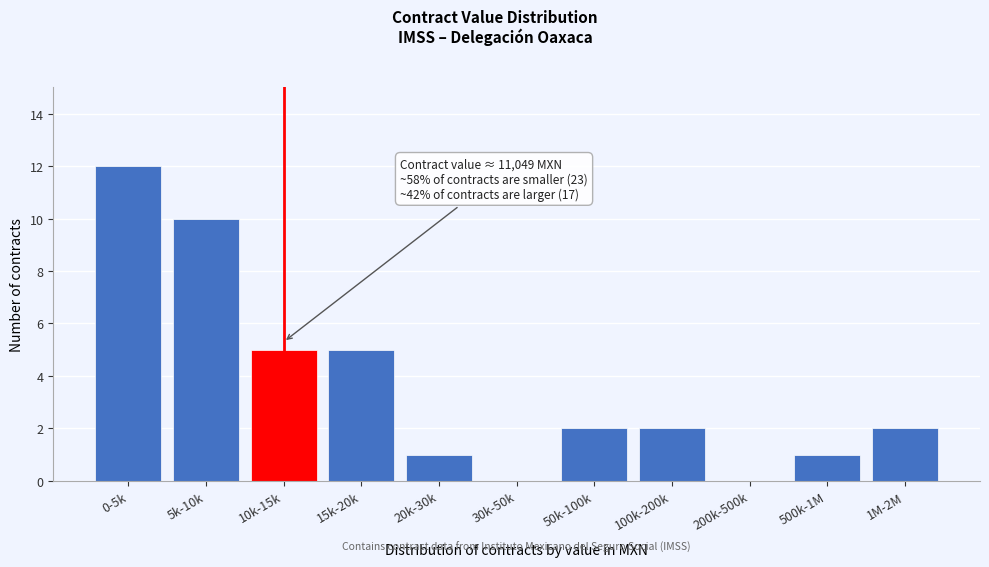

Reading right to left, extract all data points from this chart.

1M-2M=2	500k-1M=1	200k-500k=0	100k-200k=2	50k-100k=2	30k-50k=0	20k-30k=1	15k-20k=5	10k-15k=5	5k-10k=10	0-5k=12